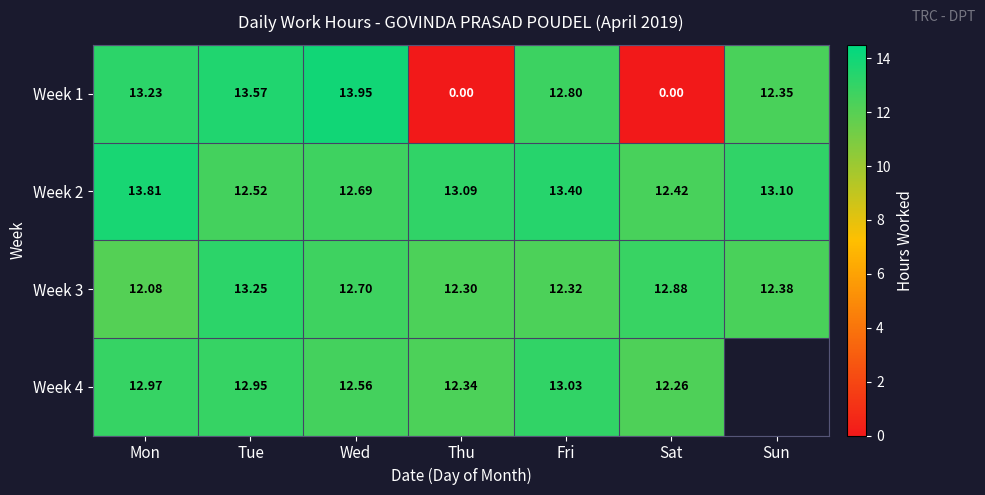

How many data points in Week 2 are above 13?

4